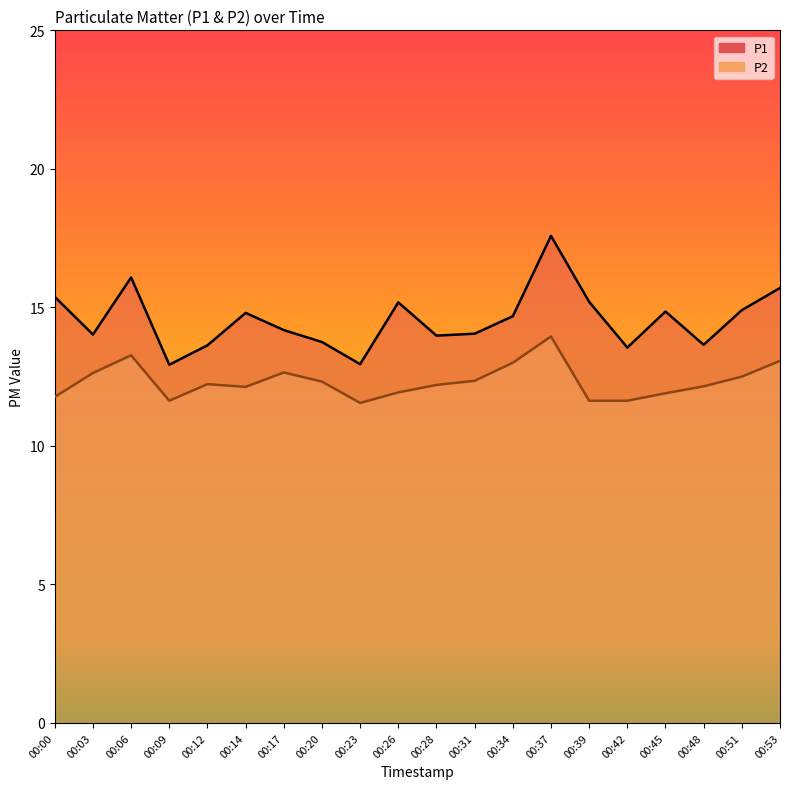

Between 00:23 and 00:28, which series saw the biggest shift?

P1